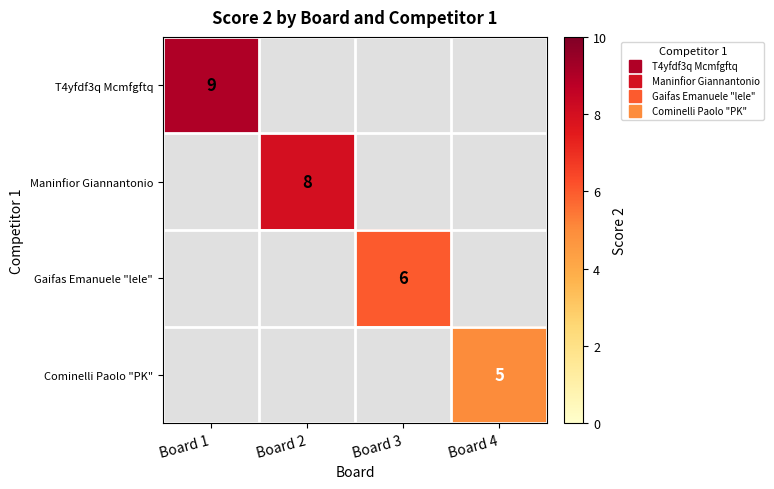

List the series in order of their peak value, highest first.

T4yfdf3q Mcmfgftq, Maninfior Giannantonio, Gaifas Emanuele "lele", Cominelli Paolo "PK"